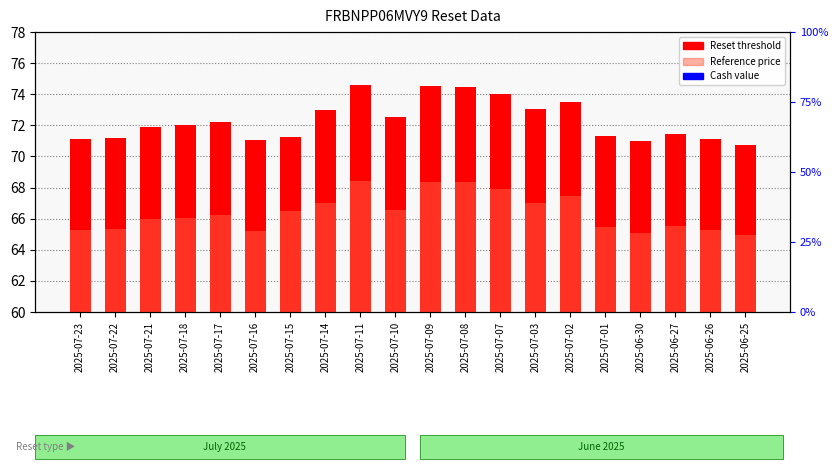

Which series has the largest total across all categories?

Reset threshold